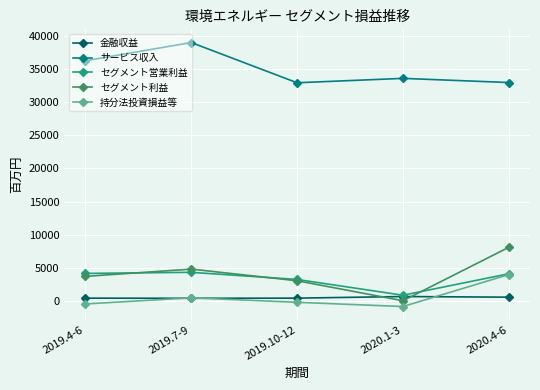

What is the maximum value shown in the chart?

38985